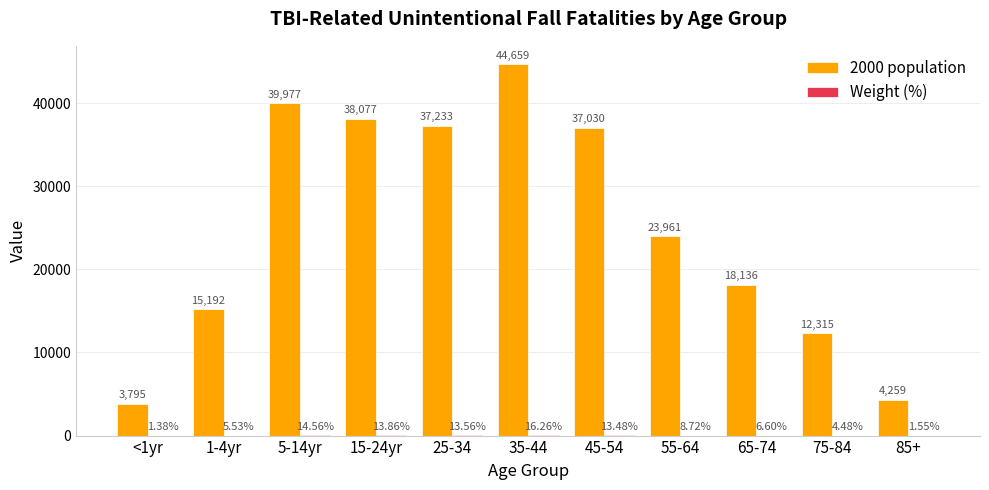

Between 1-4yr and 45-54, which series saw the biggest shift?

2000 population